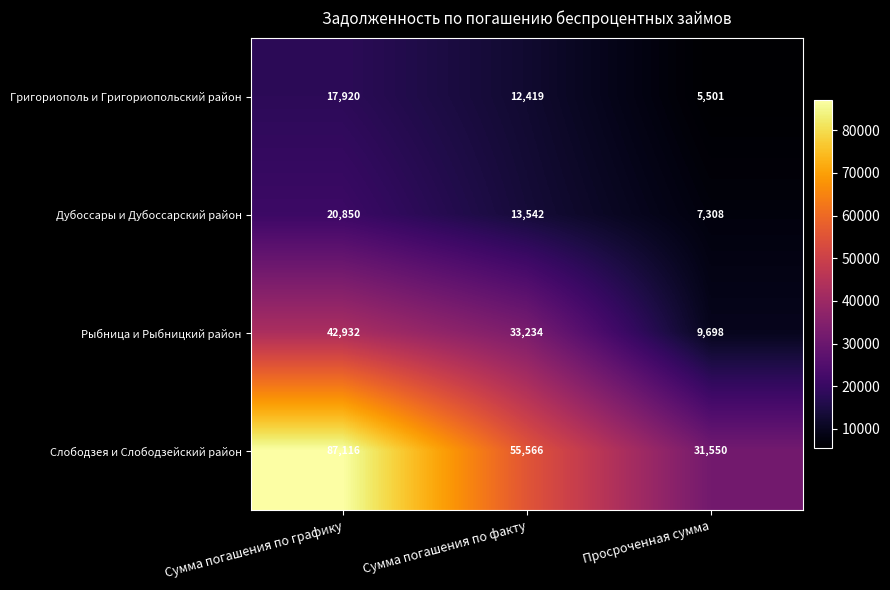

True or false: Слободзея и Слободзейский район has a value of 31550 at Просроченная сумма.

True